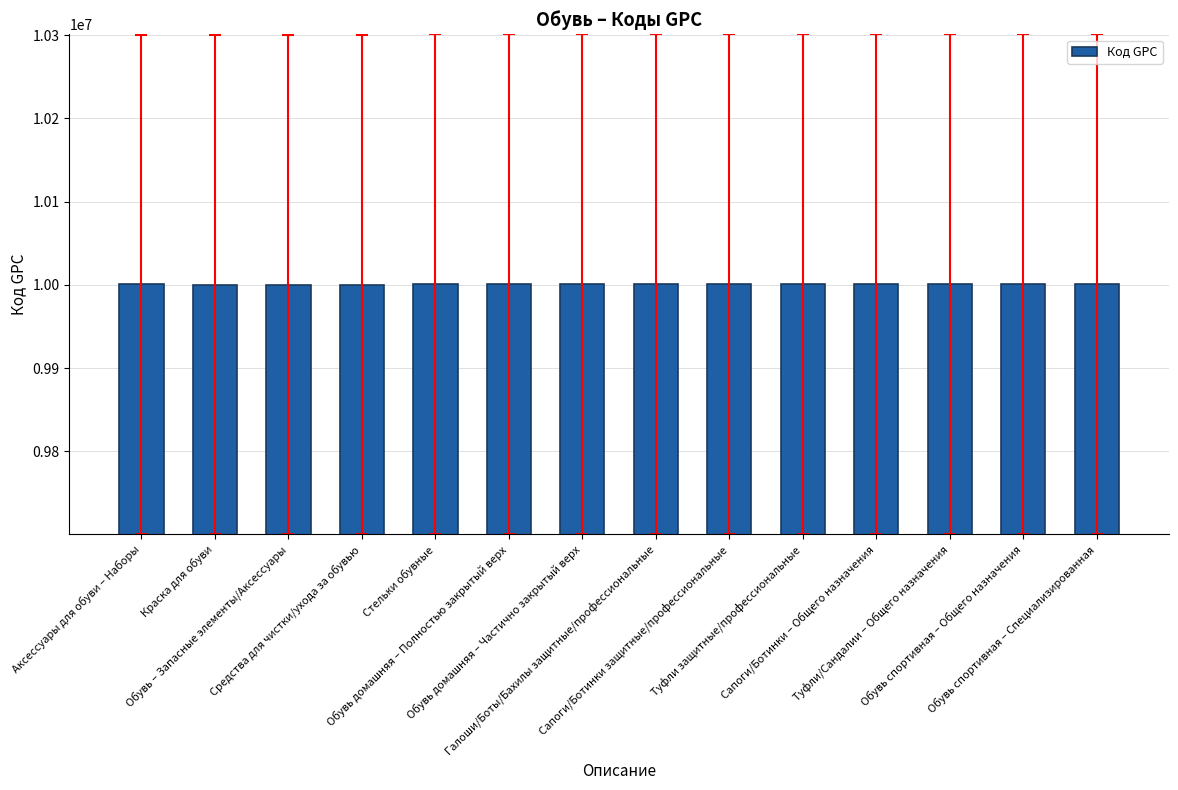

What is the minimum value shown in the chart?

10000400